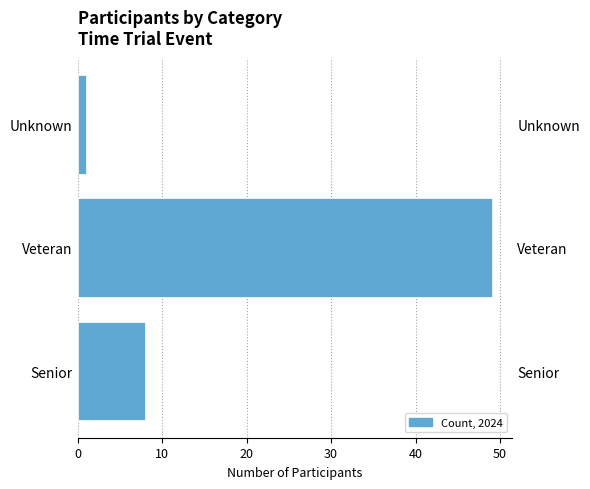

How many values are between 1 and 49?

3